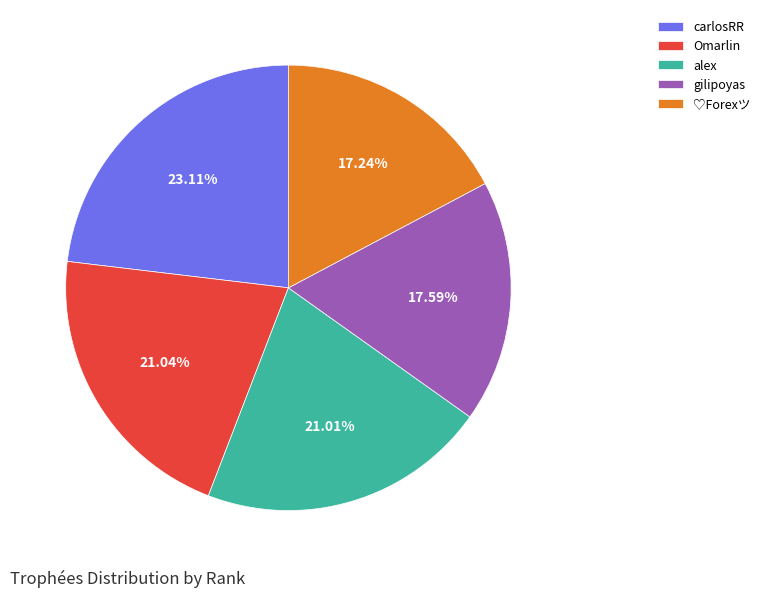

What is the ratio of the value at gilipoyas to the value at alex?

0.8